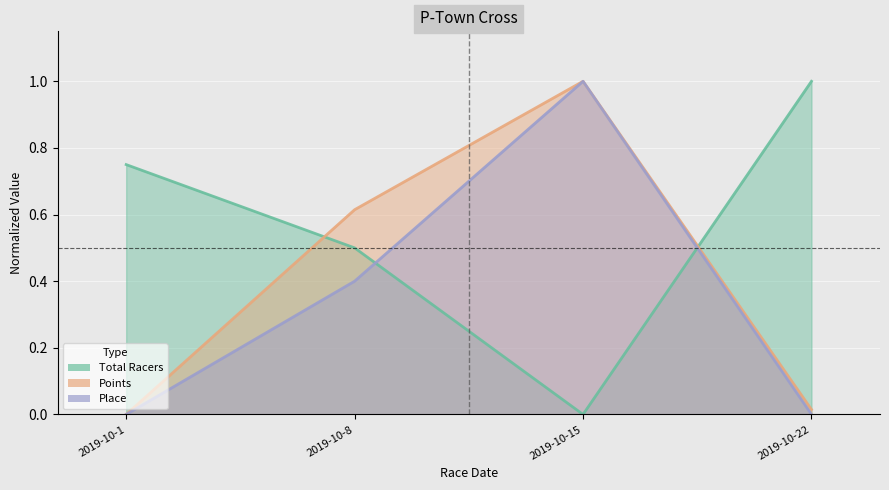

At 2019-10-15, list the series in order from smallest to largest.

Total Racers, Place, Points